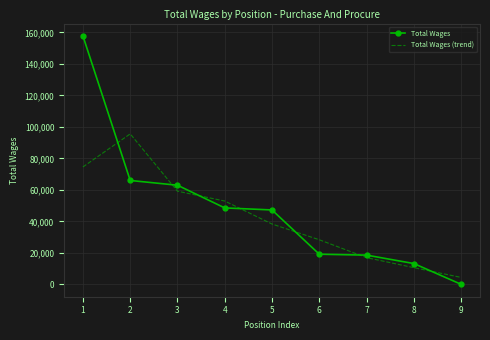

In Total Wages (trend), how many points are higher than both neighbors (excluding endpoints)?

1